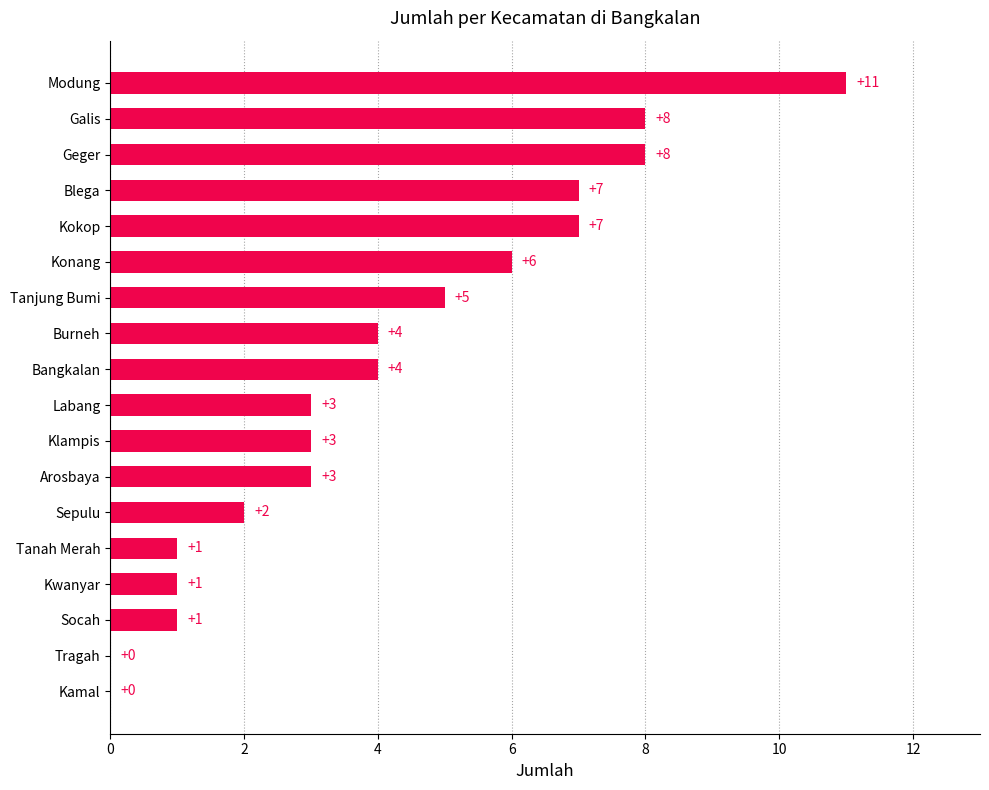

Read the value at Galis, to the nearest 10.

10